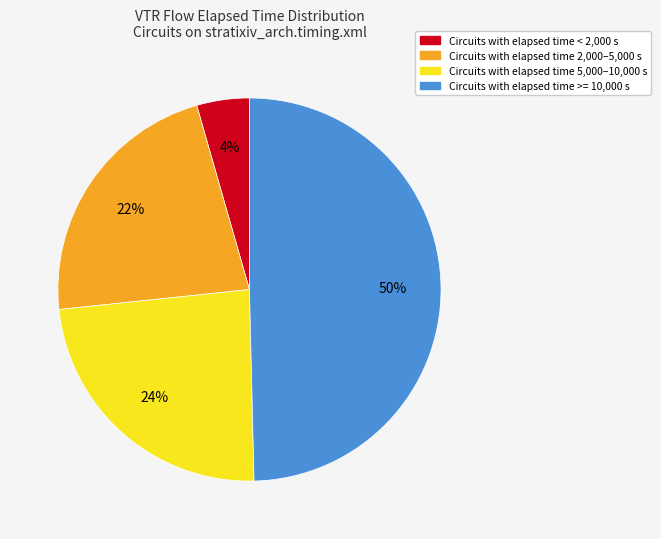

Which has a higher value, Circuits with elapsed time 2,000–5,000 s or Circuits with elapsed time < 2,000 s?

Circuits with elapsed time 2,000–5,000 s